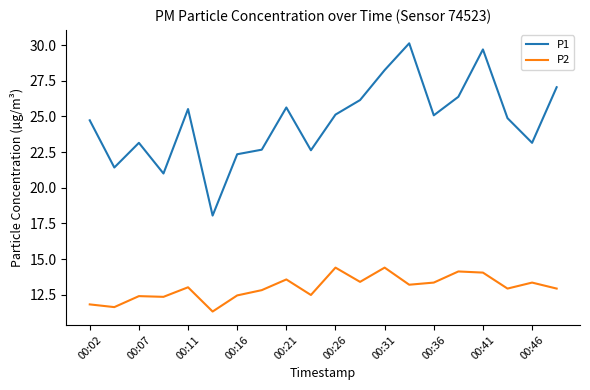

Rank the series by their maximum value, from lowest to highest.

P2, P1